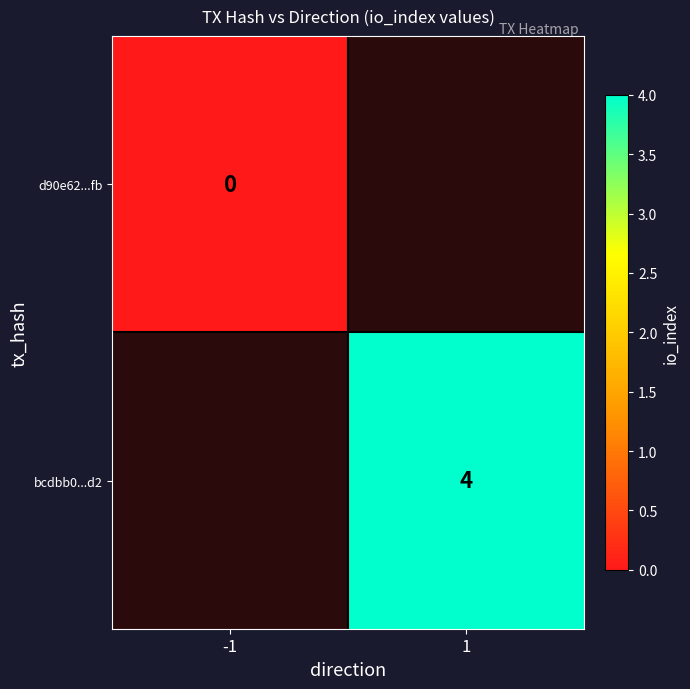

True or false: bcdbb0...d2 has a value of 7 at 1.

False